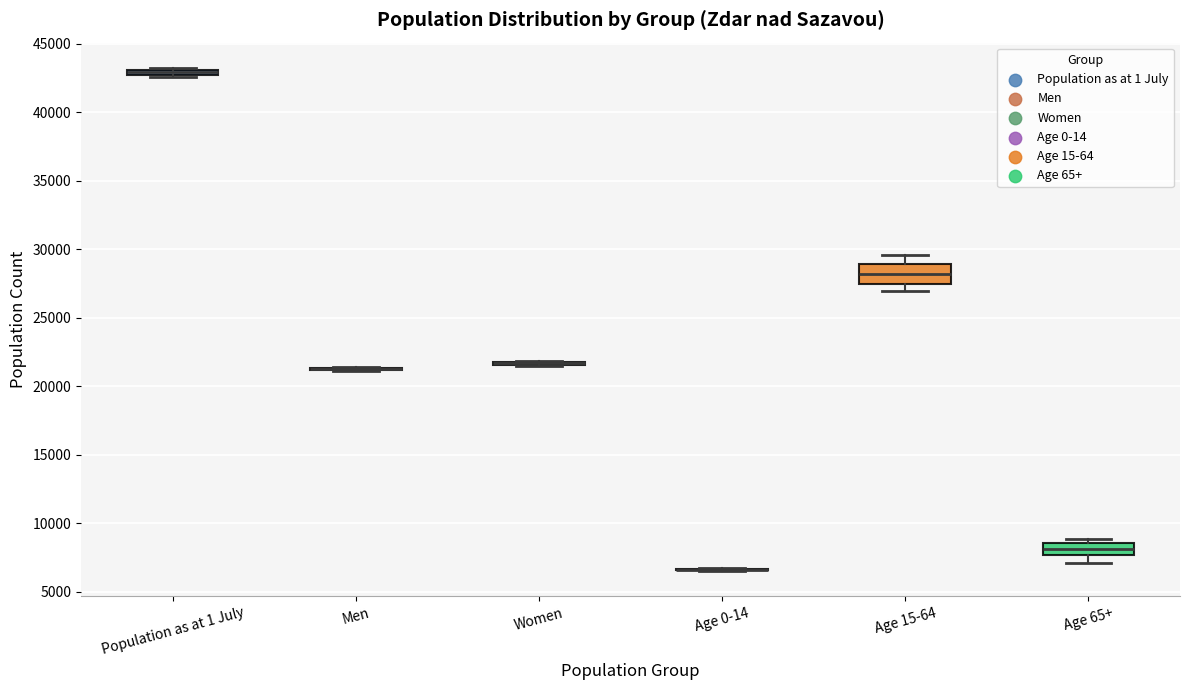

Where is the upper edge of the box for Age 65+ on the y-axis? The values are not printed on the chart, so give them approximately, as read against the axis.

8500